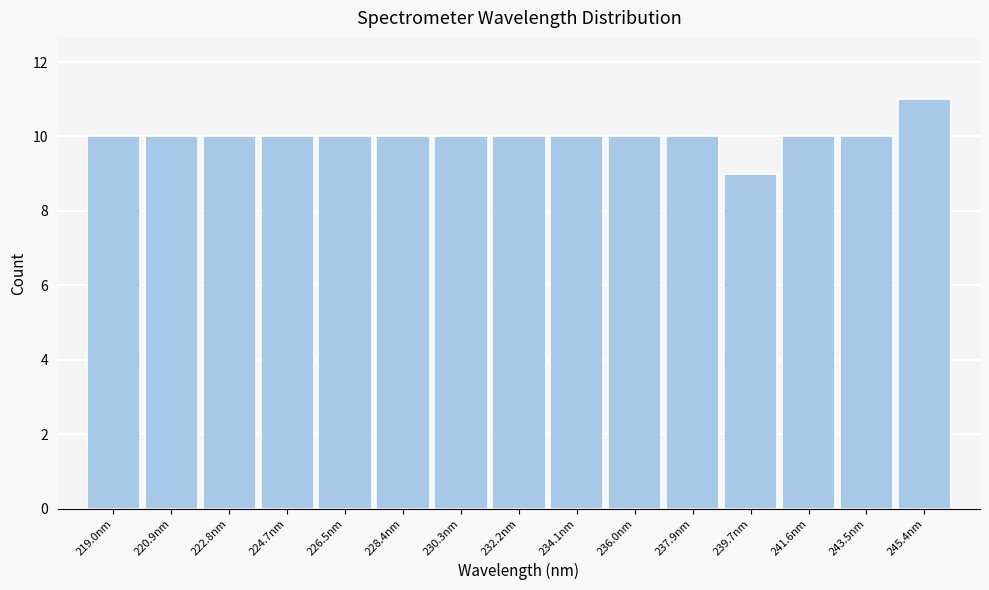

Reading left to right, list every bar in this chart as the range it spans on the x-axis followed by its height. Neither the bar edges nor the heights are printed on the chart, so give them approximately, as read against the axes.

218.0 to 220.0: 10
220.0 to 221.8: 10
221.8 to 223.8: 10
223.8 to 225.6: 10
225.6 to 227.4: 10
227.4 to 229.4: 10
229.4 to 231.2: 10
231.2 to 233.2: 10
233.2 to 235.0: 10
235.0 to 237.0: 10
237.0 to 238.8: 10
238.8 to 240.6: 9
240.6 to 242.6: 10
242.6 to 244.4: 10
244.4 to 246.4: 11